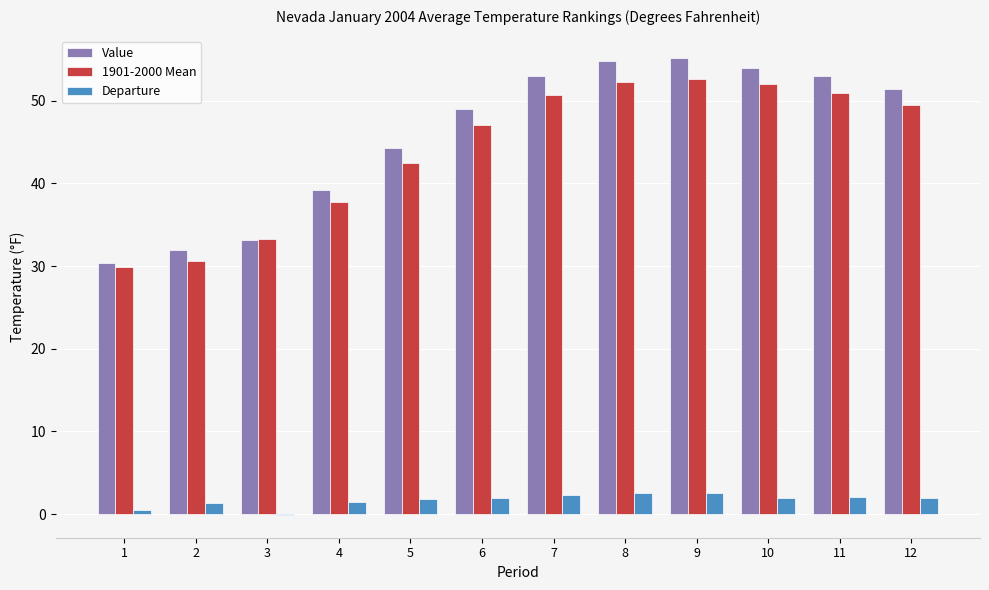

Are the bars horizontal?

No